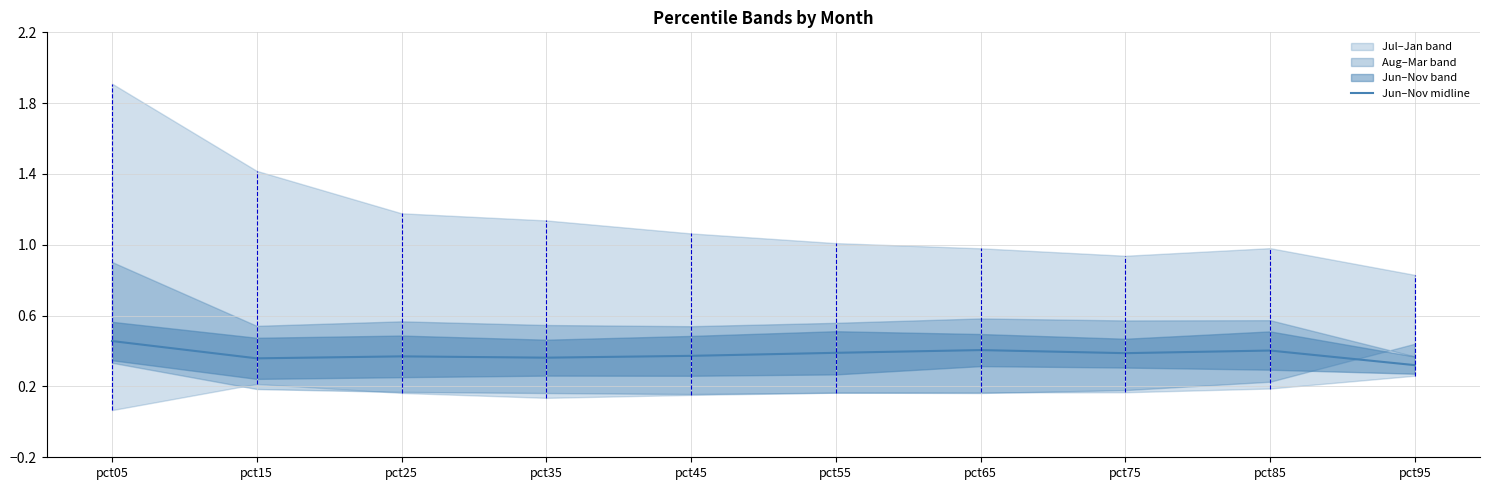

List the labels in order of value, largest first.

pct05, pct65, pct85, pct55, pct75, pct45, pct25, pct35, pct15, pct95